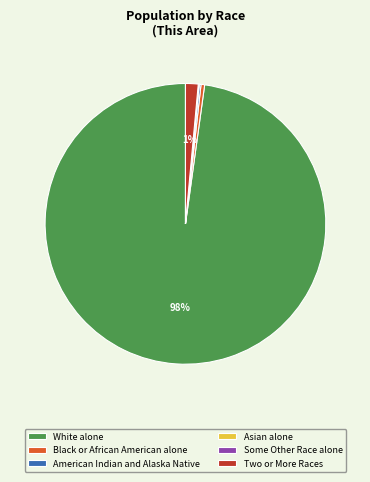

What is the majority slice?

White alone